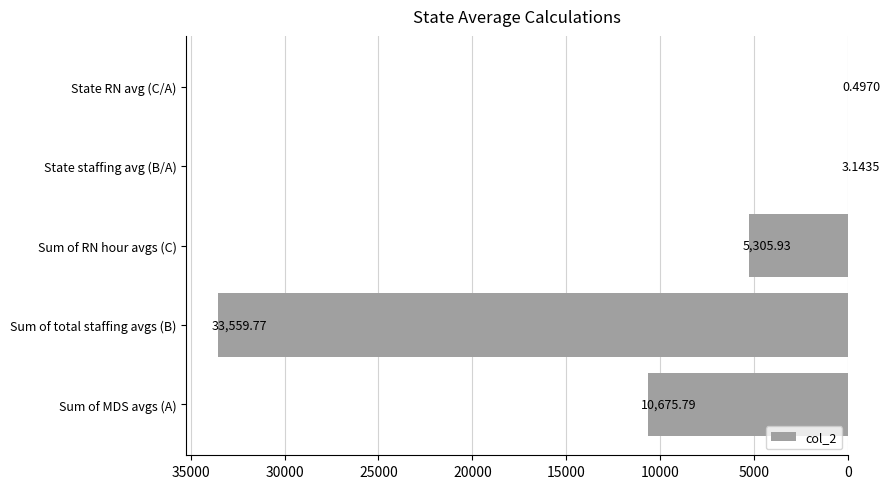

Does the chart contain stacked bars?

No